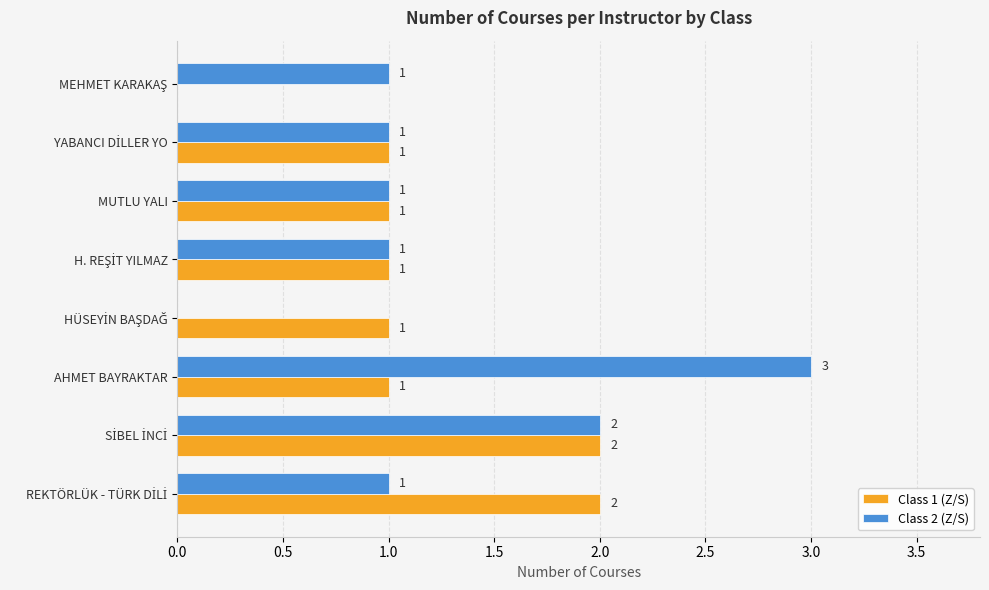

How many Class 2 (Z/S) values are between 1 and 2?

6